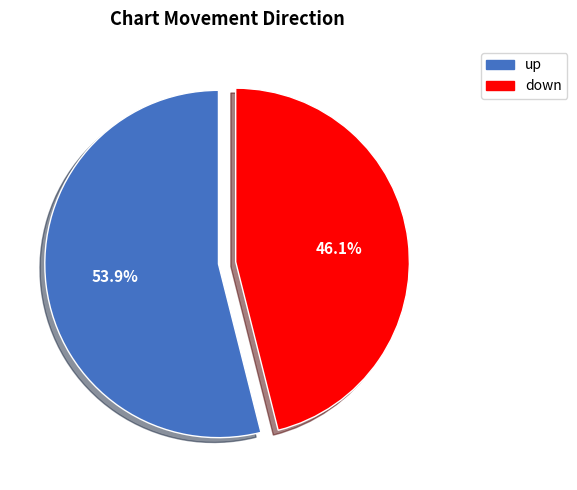

Rank the categories by value from lowest to highest.

down, up